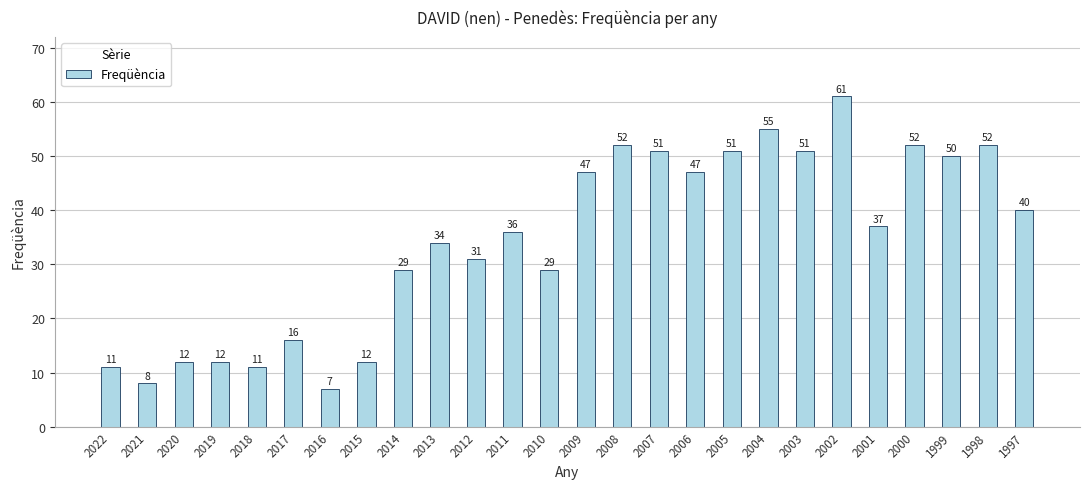

What is the greatest value displayed?

61